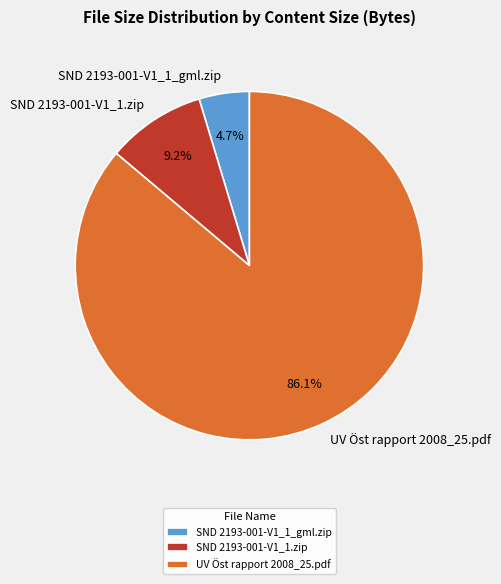

What is the ratio of the value at SND 2193-001-V1_1_gml.zip to the value at SND 2193-001-V1_1.zip?

0.5